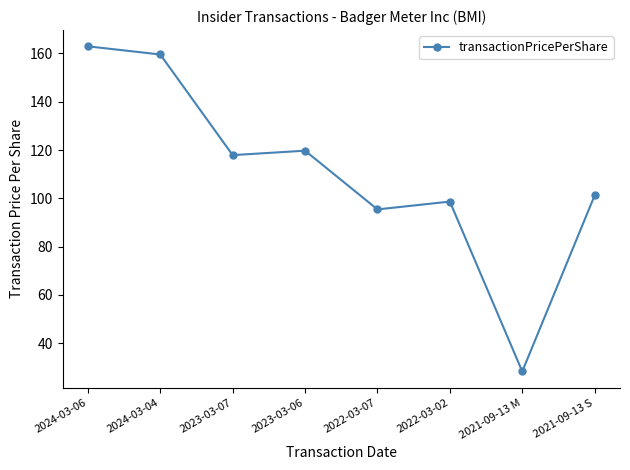

The value at 2021-09-13 S is 143.0. True or false?

False